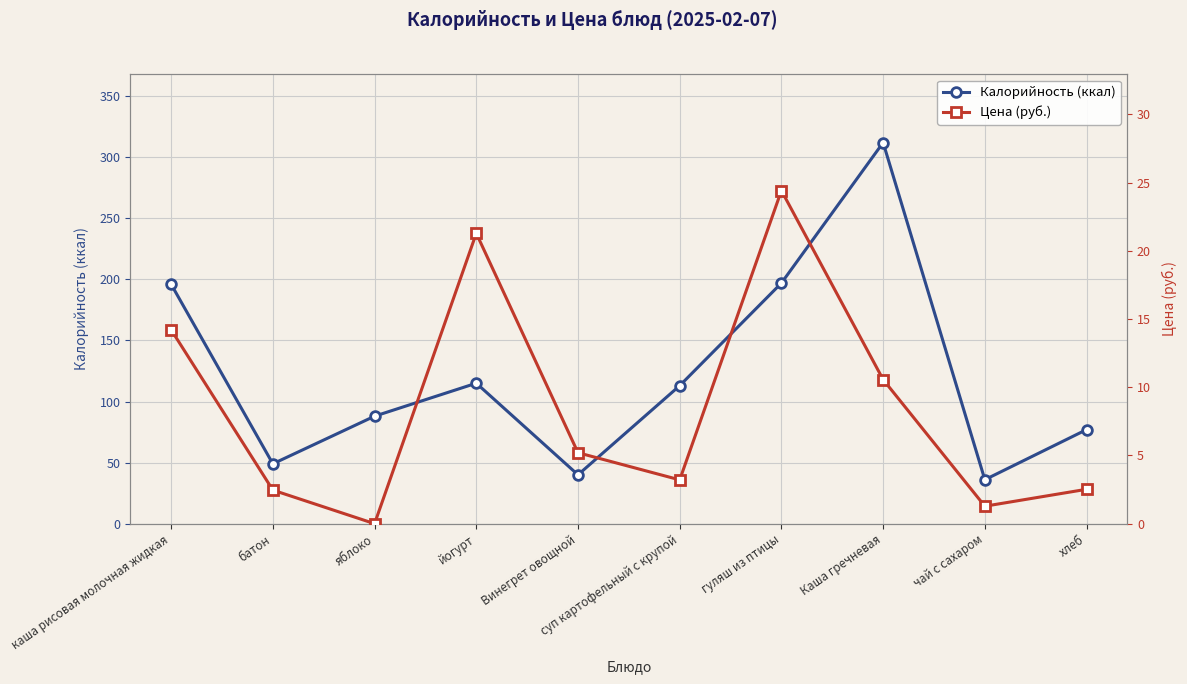

What is the label of the 10th point from the right?

каша рисовая молочная жидкая